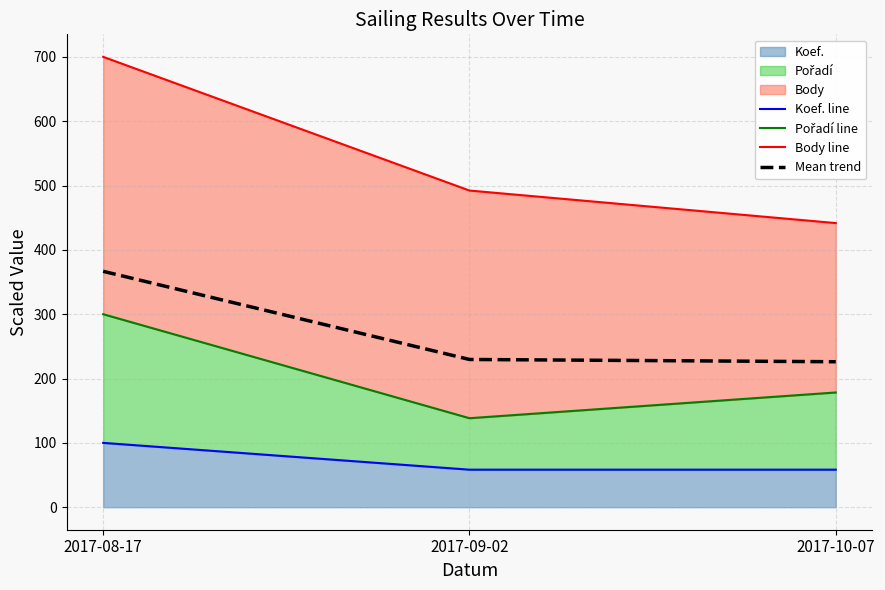

What is the sum of all Mean trend values?

822.4